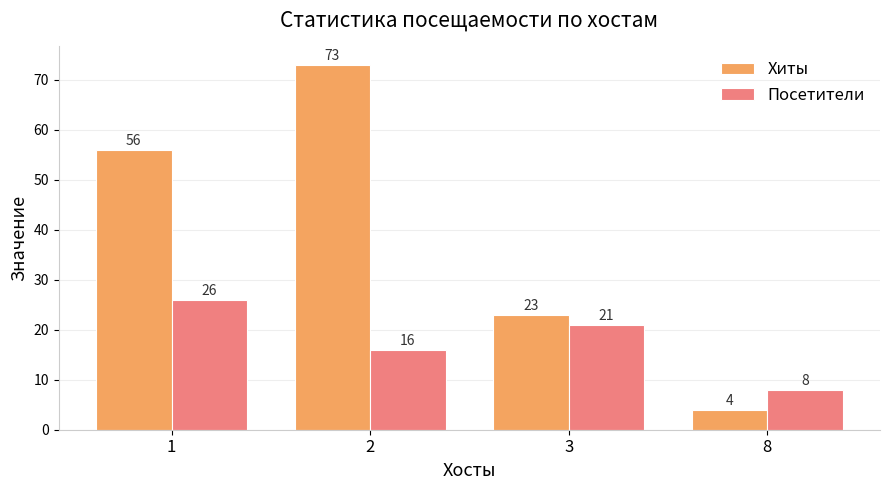

Which category has the lowest value in the Хиты series?

8